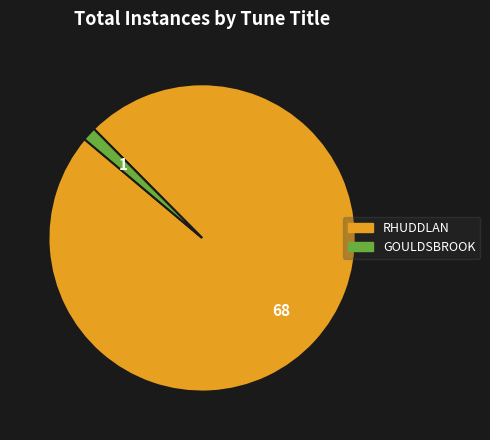

Rank the categories by value from highest to lowest.

RHUDDLAN, GOULDSBROOK